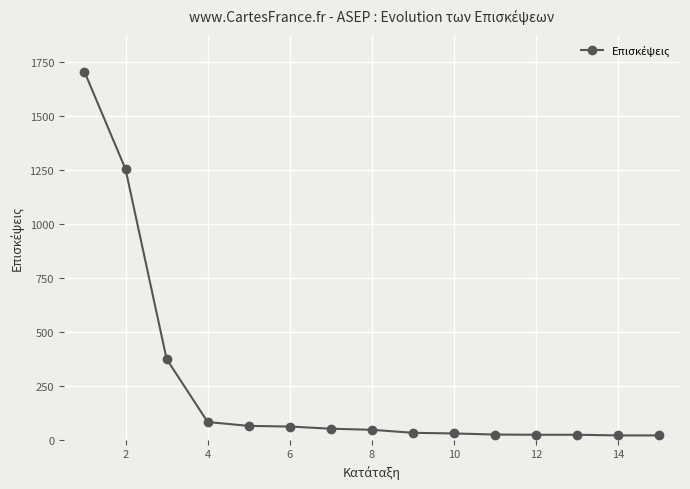

What is the difference between the second highest and second lowest values?

1233